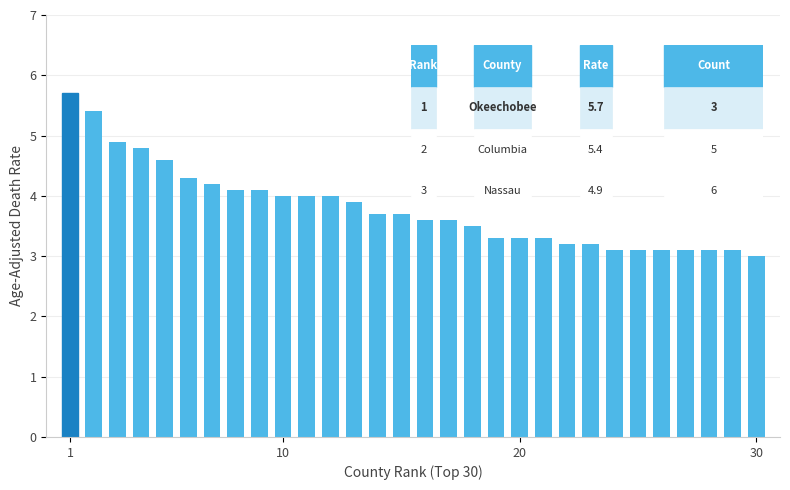

What is the value of the 5th bar from the left?

4.6